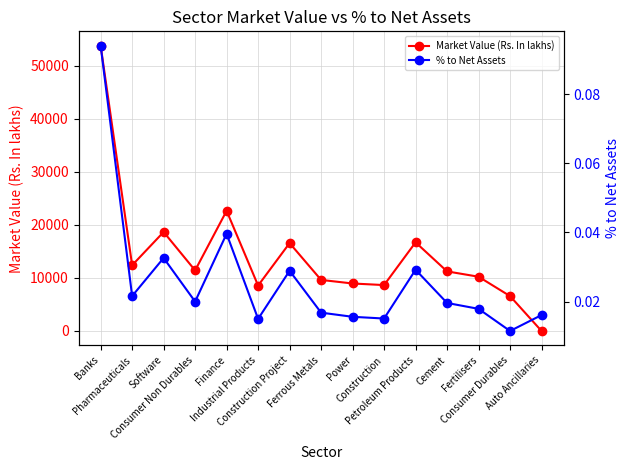

What position from the left is Ferrous Metals?

8